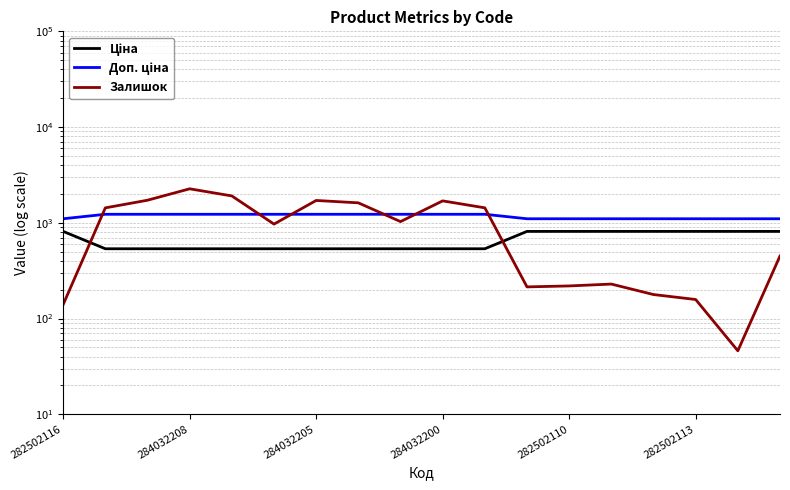

What is the minimum value shown in the chart?

46.0